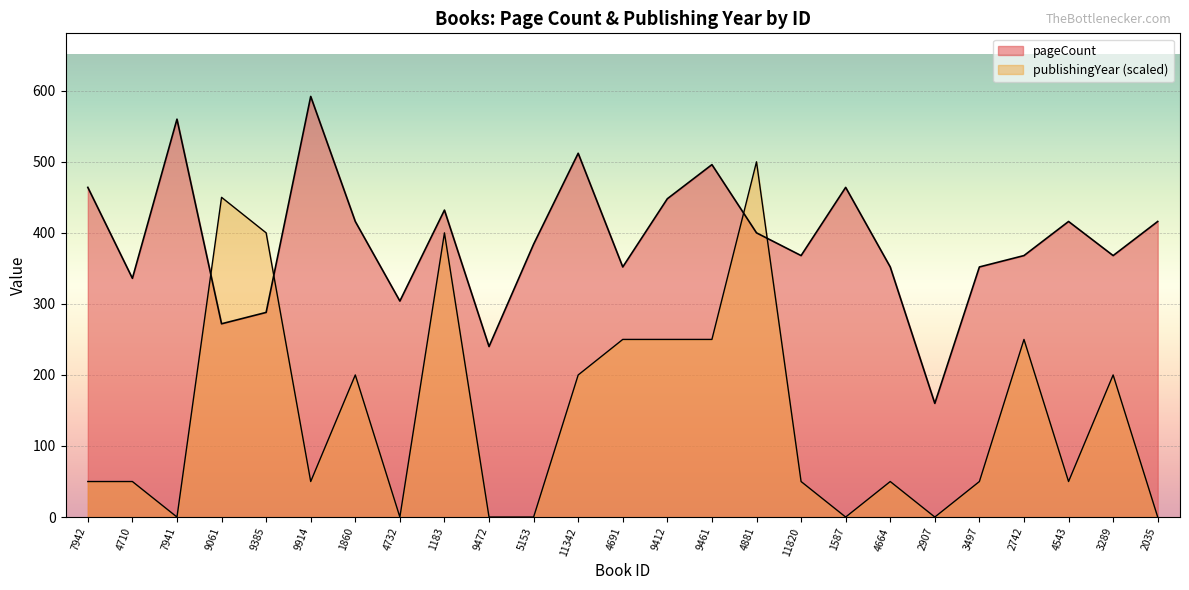

What is the lowest value of the pageCount series?

160